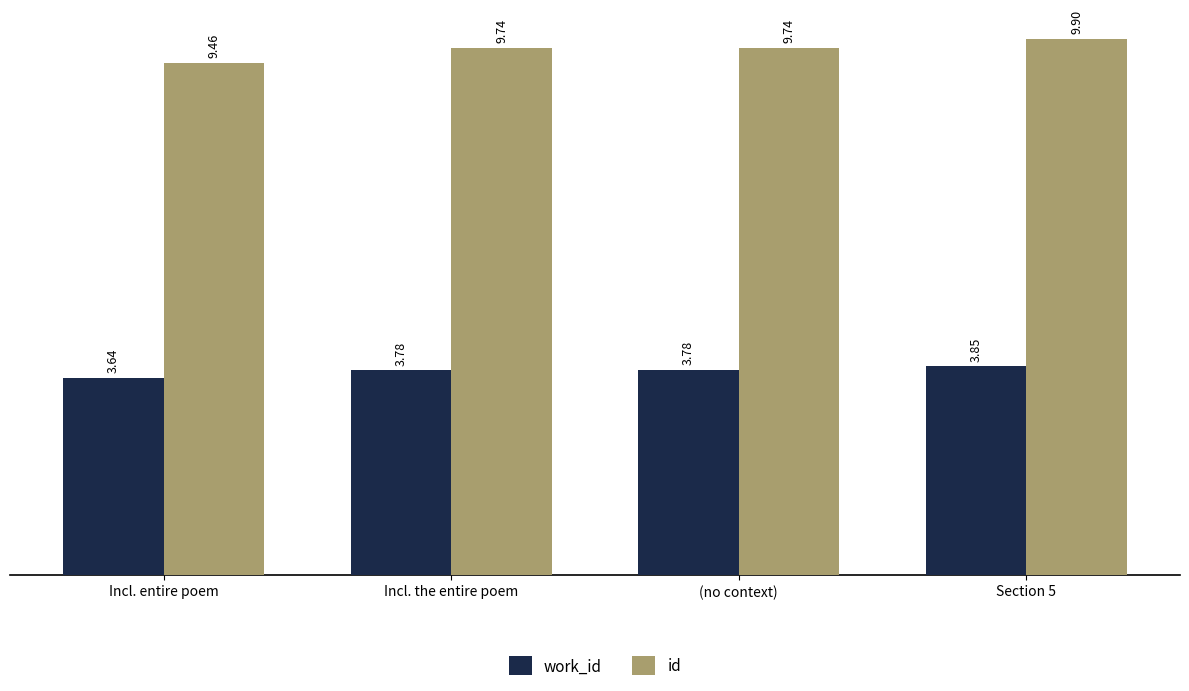

Count the number of data series in this chart.

2